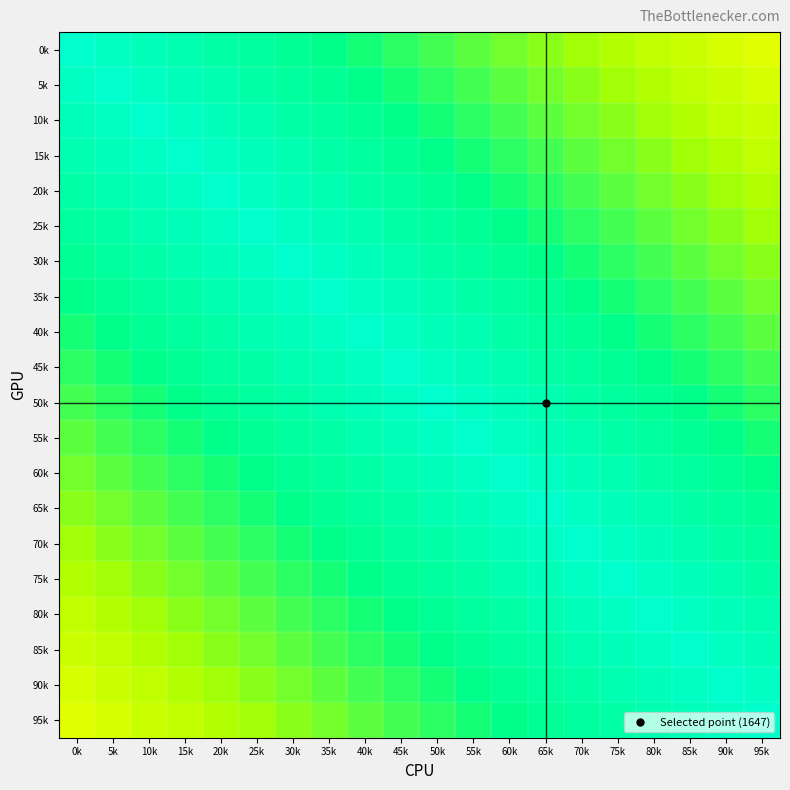

At which category is the sum across all series the highest?

45k